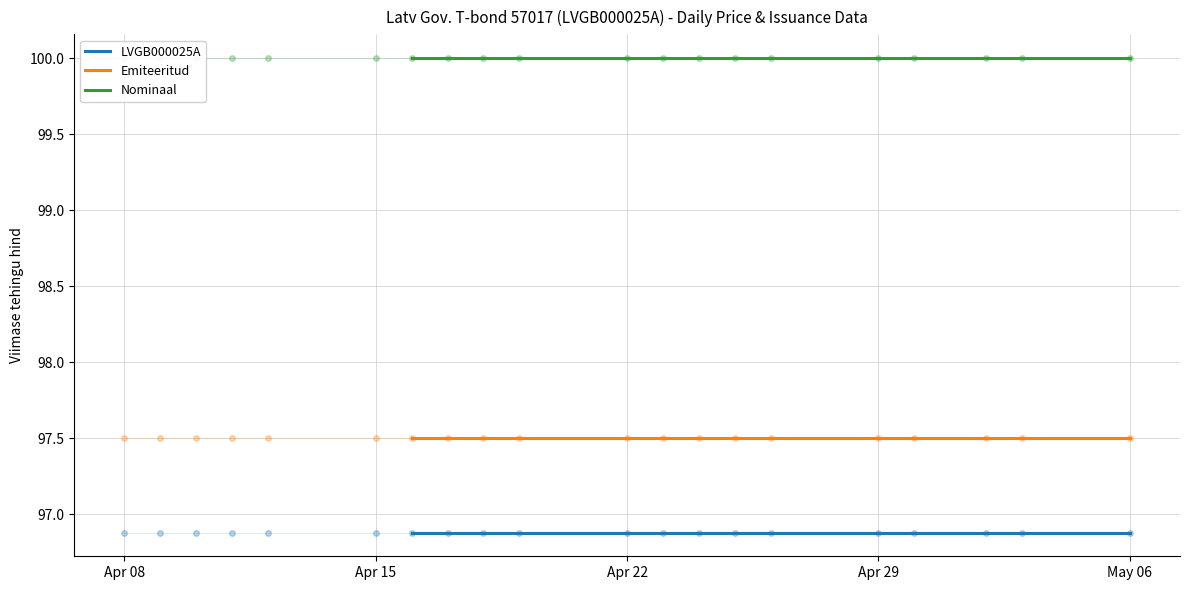

What is the maximum value for Emiteeritud?

97.5